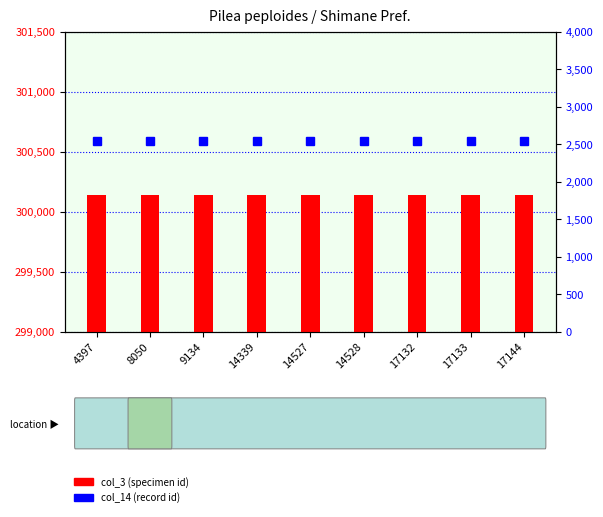

Is it true that col_14 (record id) equals 2545 at 14528?

True